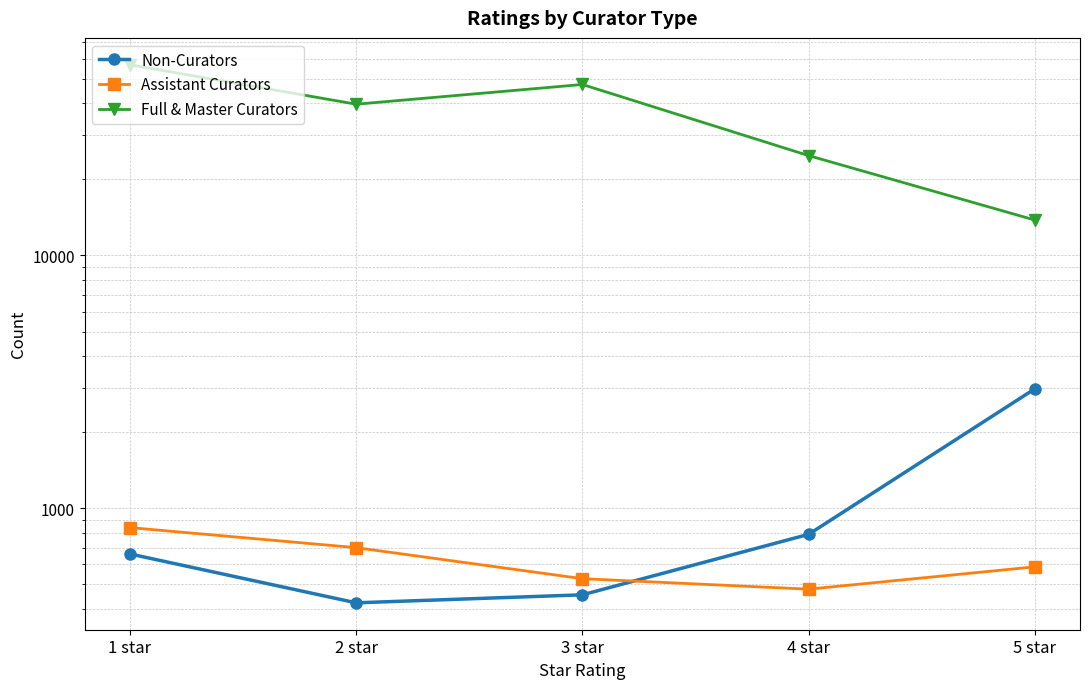

What is the approximate value of Assistant Curators at 5 star?

587